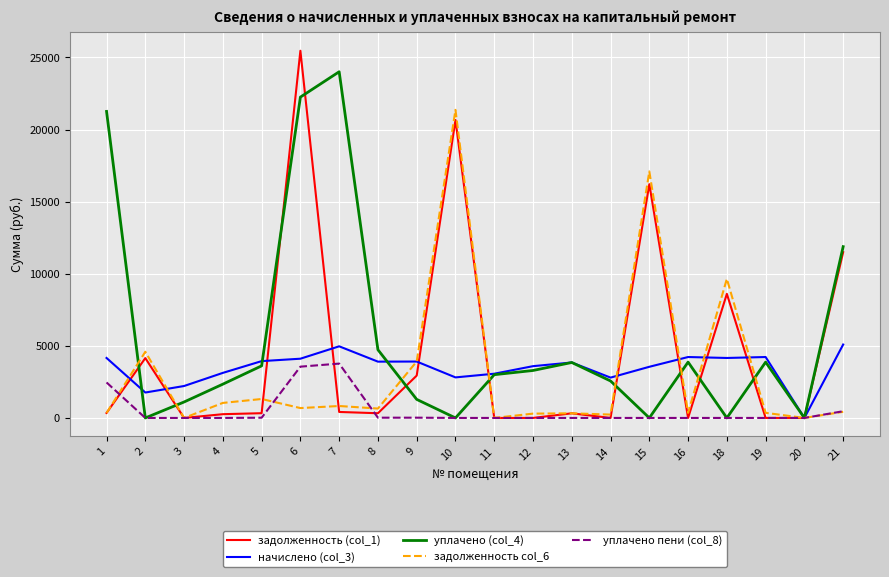

Which series has the largest range (max minus min)?

задолженность (col_1)